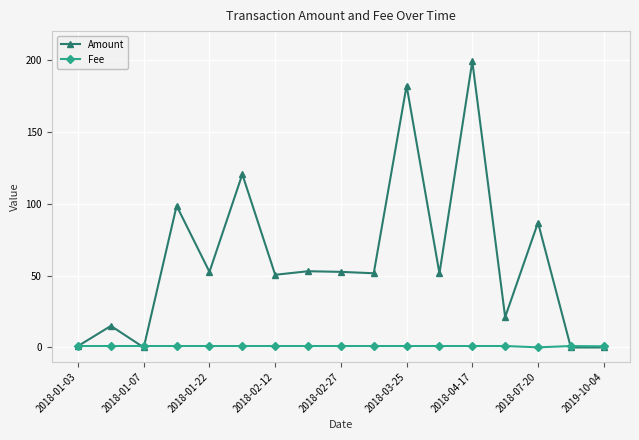

Which series has the largest total across all categories?

Amount